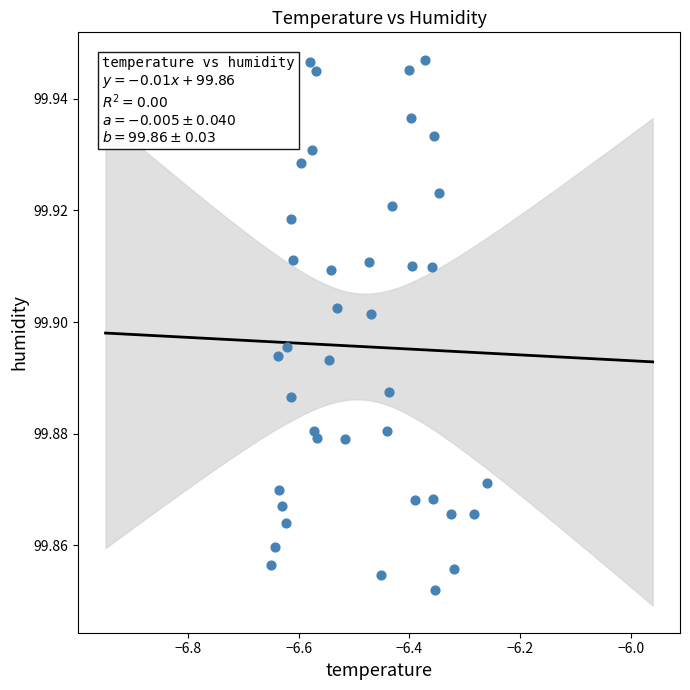

What is the range of X values (max minus min)?

0.4